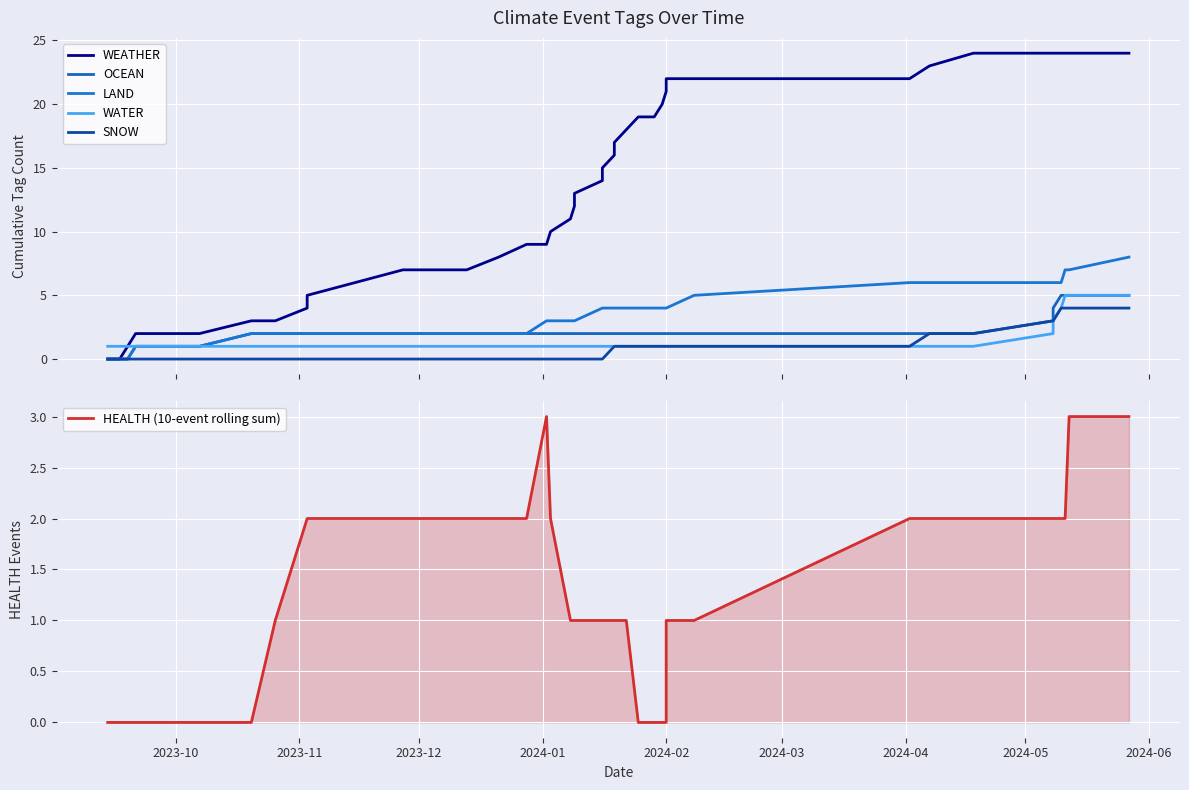

How many values in the LAND series are below 4?

20